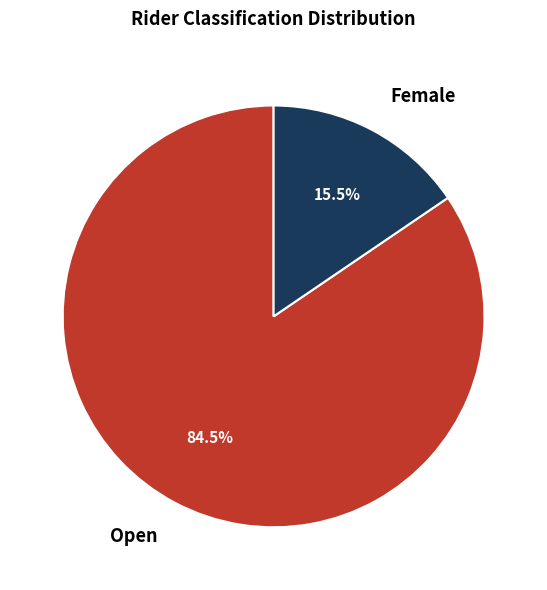

Combined, what portion of the pie is Female and Open?

100.0%